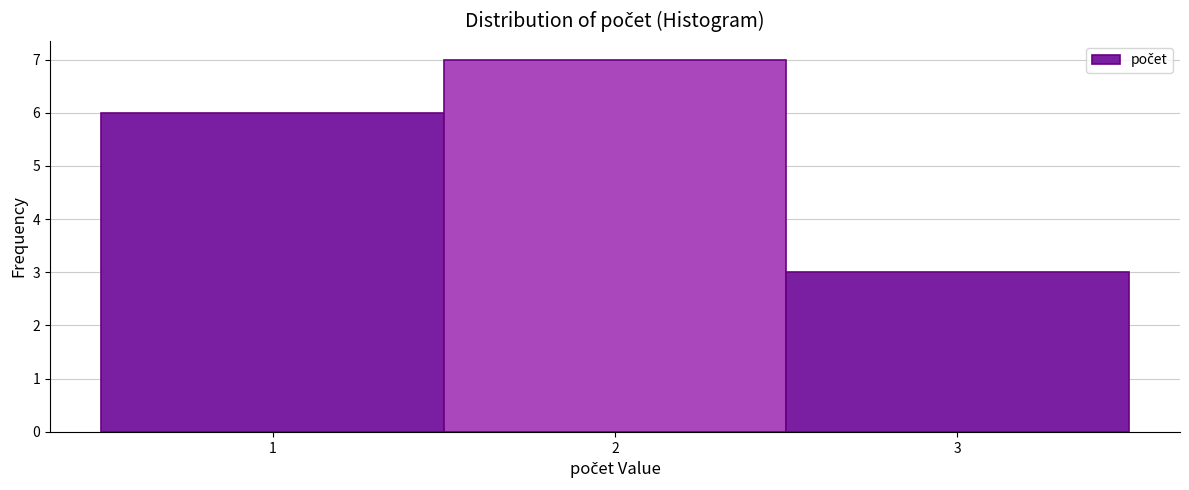

How tall is the bar that spans 2.5 to 3.5 on the x-axis? The values are not printed on the chart, so give them approximately, as read against the axis.

3